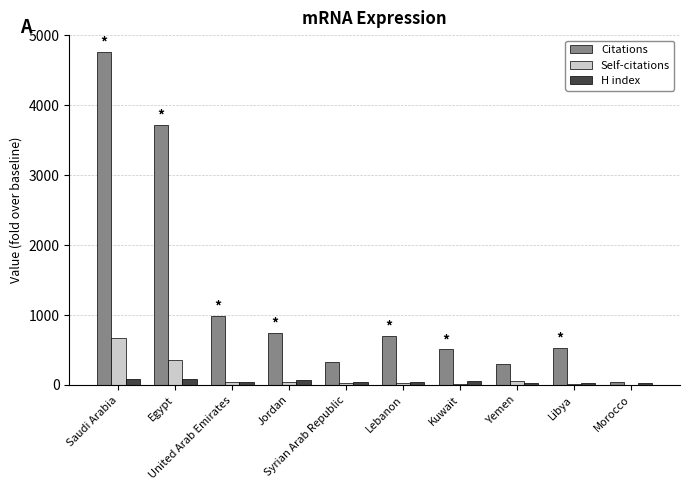

Between Lebanon and Libya, which series saw the biggest shift?

Citations